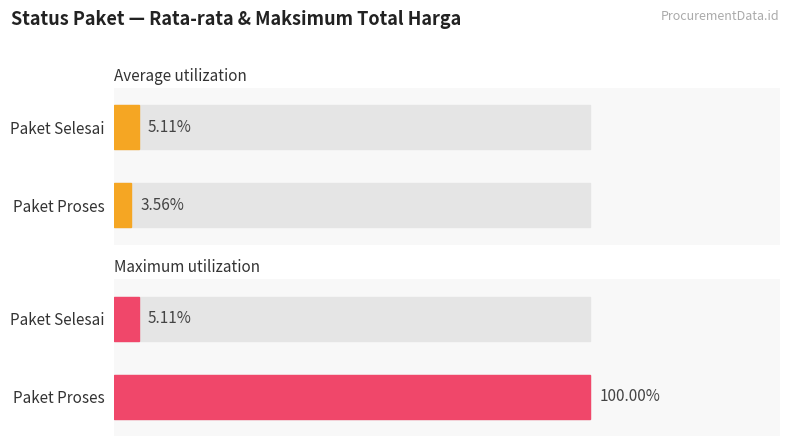

Where is Maximum utilization nearest to the value 33191675400?

2